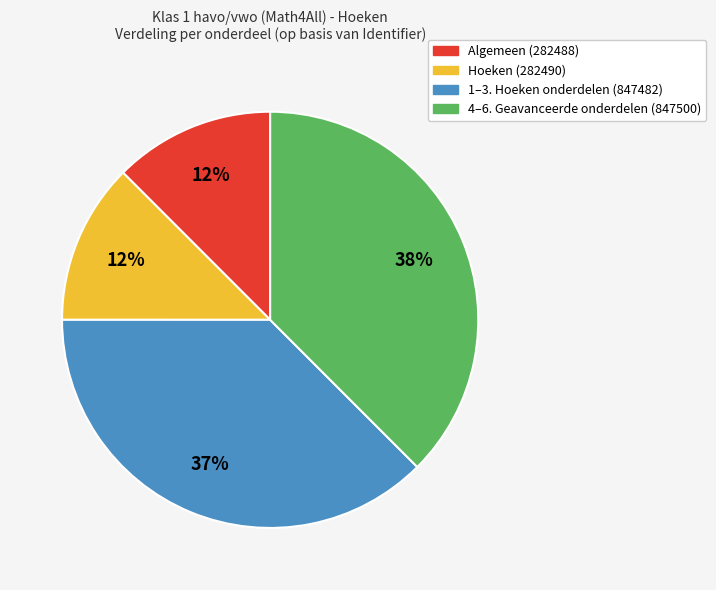

To the nearest percent, what is the average slice percentage?

25%